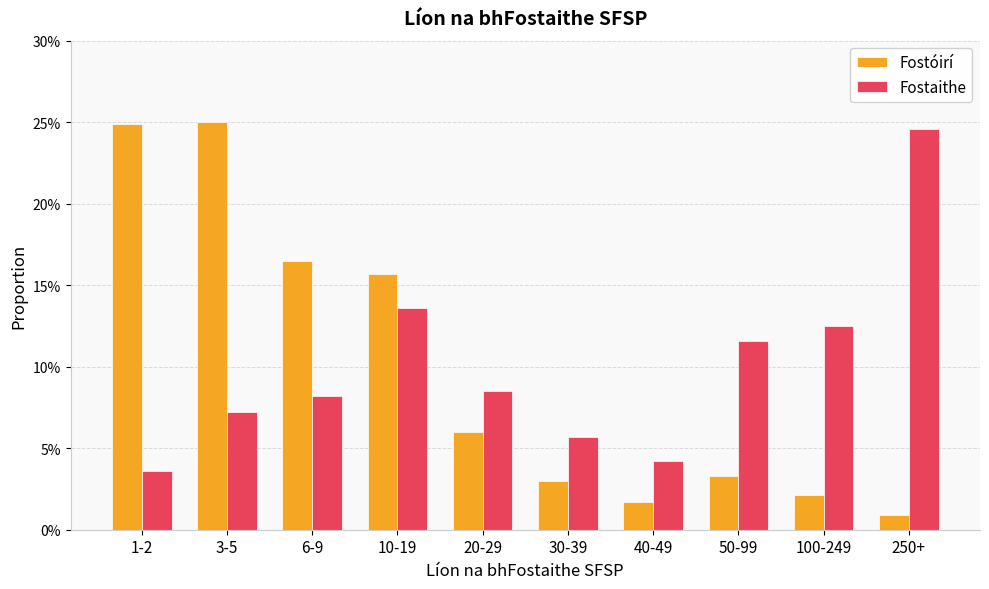

What are all the series names shown in the legend?

Fostóirí, Fostaithe